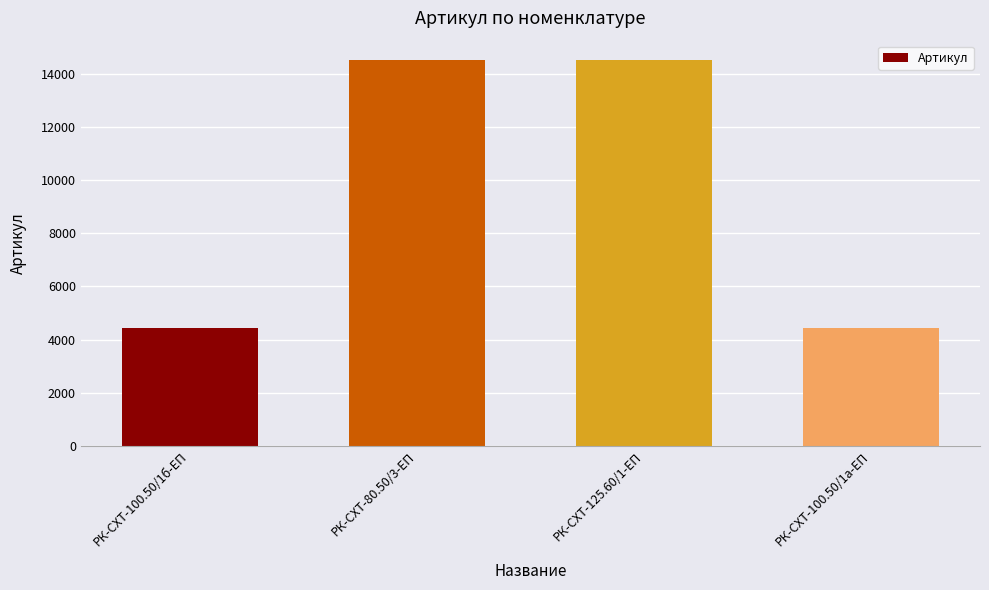

What is the minimum value shown in the chart?

4430